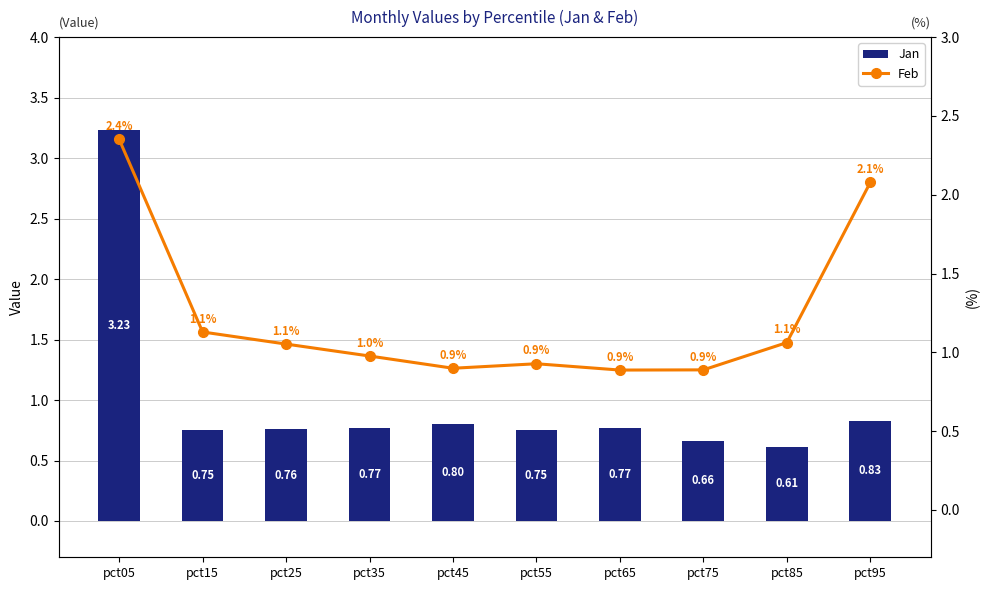

What is the total value across all series at pct55?

1.7